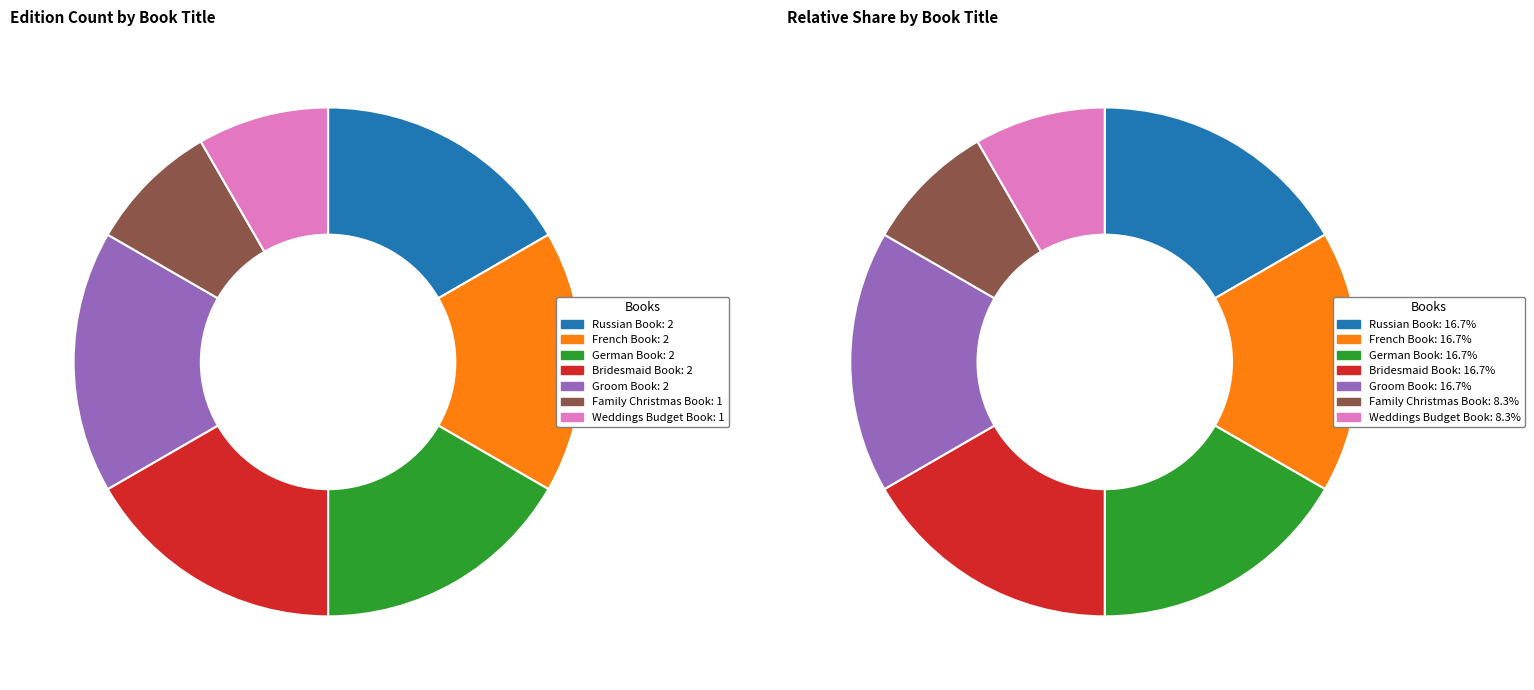

To the nearest percent, what is the combined percentage of Everything Essential Russian Book and Everything Groom Book?

33%